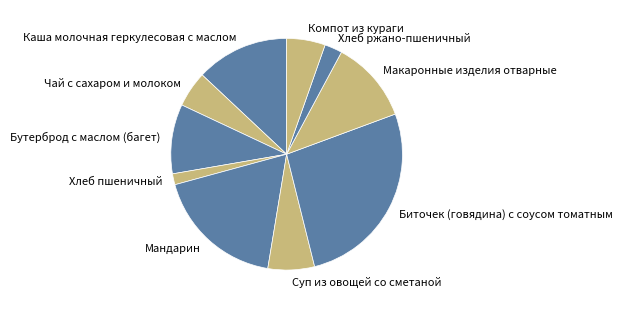

Does any single category account for the majority?

No